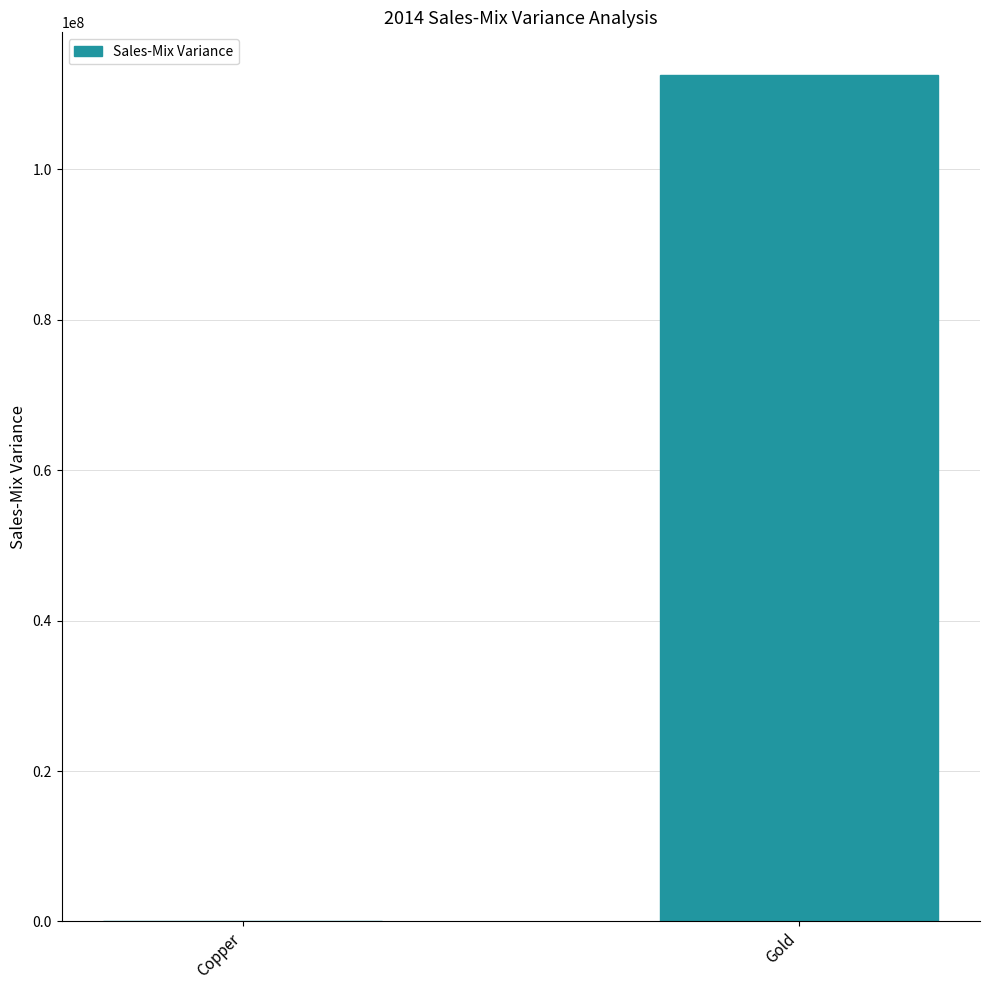

At which label is the value closest to 56312632?

Copper